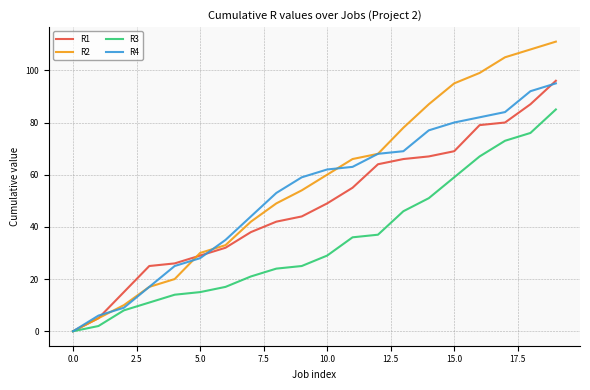

List the series in order of their overall mean, highest first.

R2, R4, R1, R3